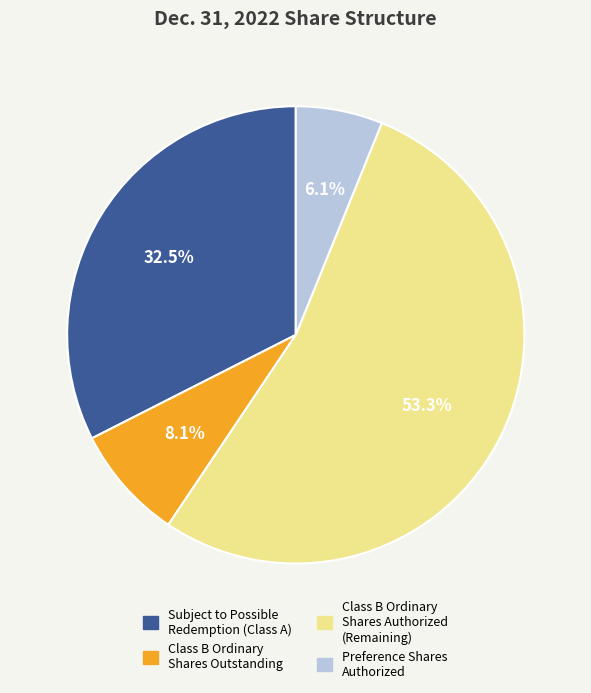

To the nearest percent, what is the average slice percentage?

25%